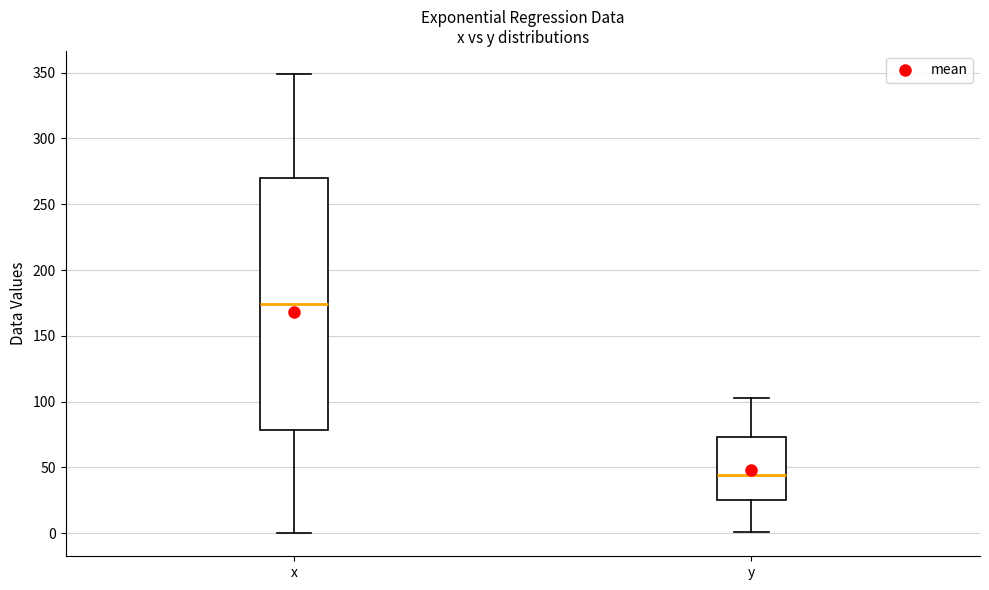

Reading left to right, transcribe this box plot: for each box, give where its median line is, the range the box spans, and where its two whiskers end, as read against the y-axis. The values are not printed on the chart, so give them approximately, as read against the axis.

x: median 175, box 80 to 270, whiskers 0 to 350
y: median 45, box 25 to 75, whiskers 0 to 105